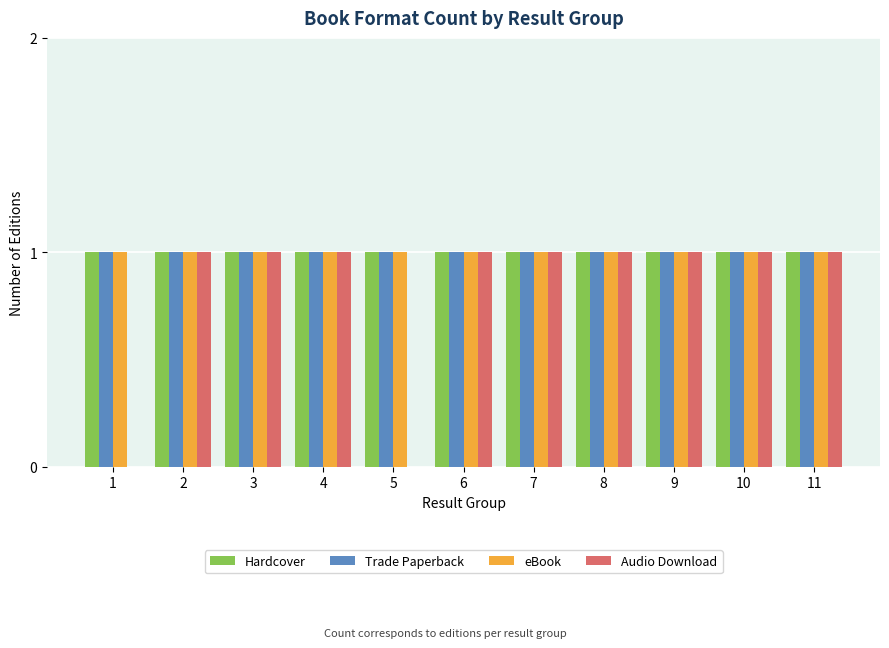

The Hardcover series shows 1 at 4. True or false?

True